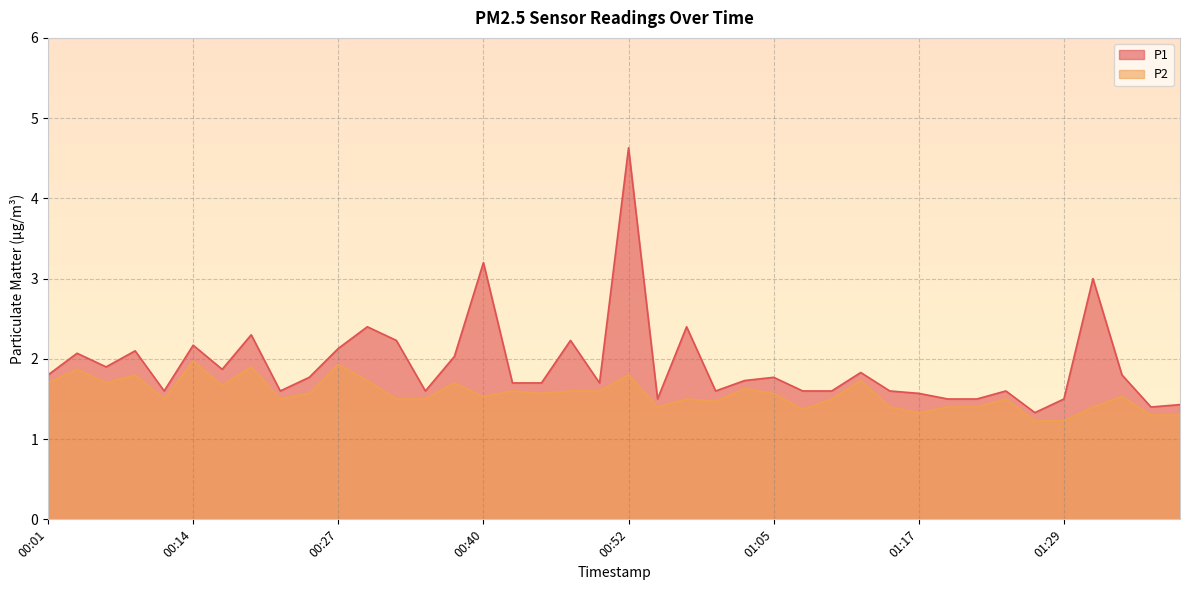

At which category does P2 reach its first local peak?

00:04